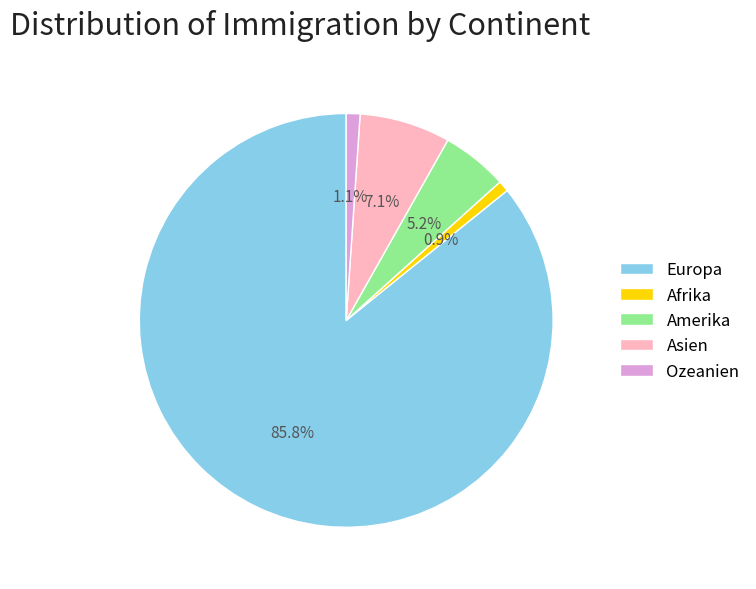

To the nearest percent, what is the difference between the largest and smallest slice percentages?

85%